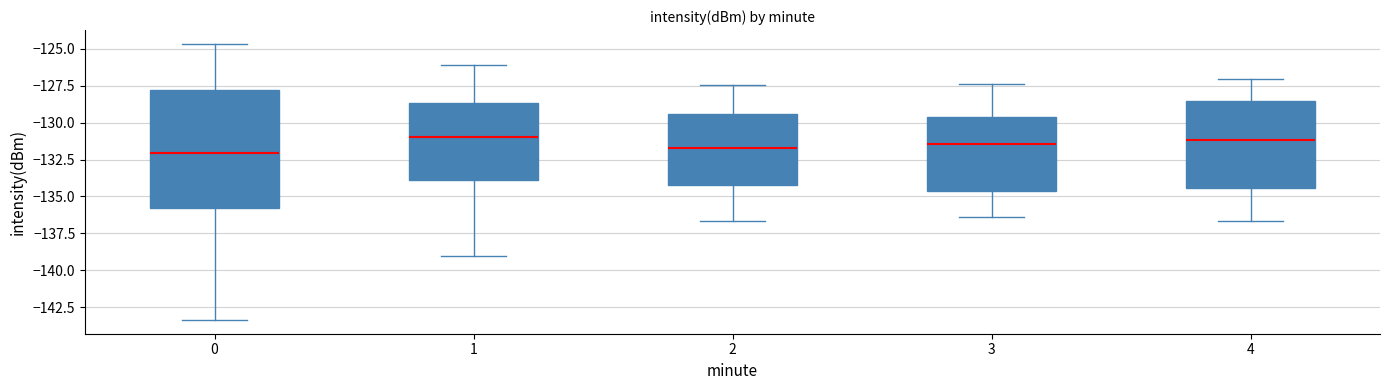

Reading left to right, read every box against the y-axis: the position of its median line, the range the box covers, and the ends of its whiskers. The values are not printed on the chart, so give them approximately, as read against the axis.

0: median -132.0, box -136.0 to -128.0, whiskers -143.5 to -124.5
1: median -131.0, box -134.0 to -128.5, whiskers -139.0 to -126.0
2: median -132.0, box -134.0 to -129.5, whiskers -136.5 to -127.5
3: median -131.5, box -134.5 to -129.5, whiskers -136.5 to -127.5
4: median -131.0, box -134.5 to -128.5, whiskers -136.5 to -127.0